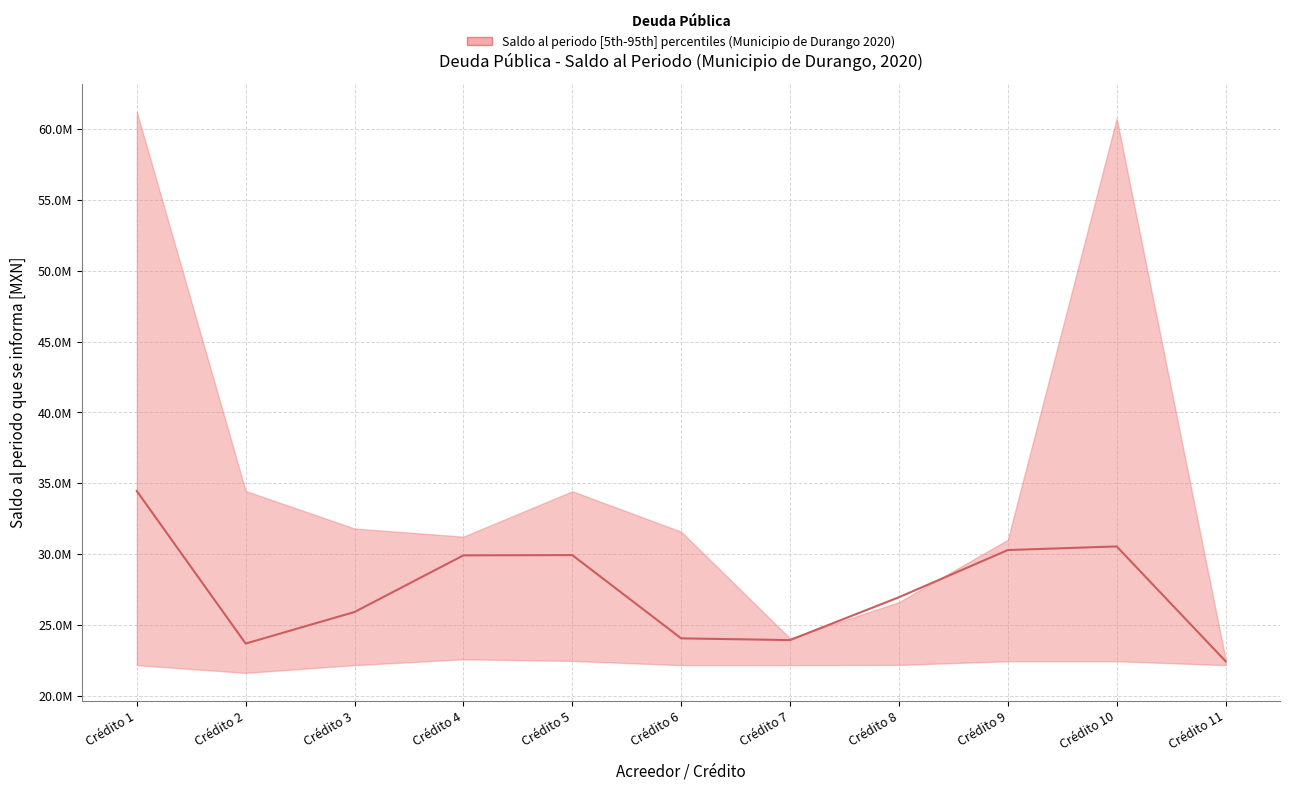

Which has a higher value, Crédito 11 or Crédito 5?

Crédito 5